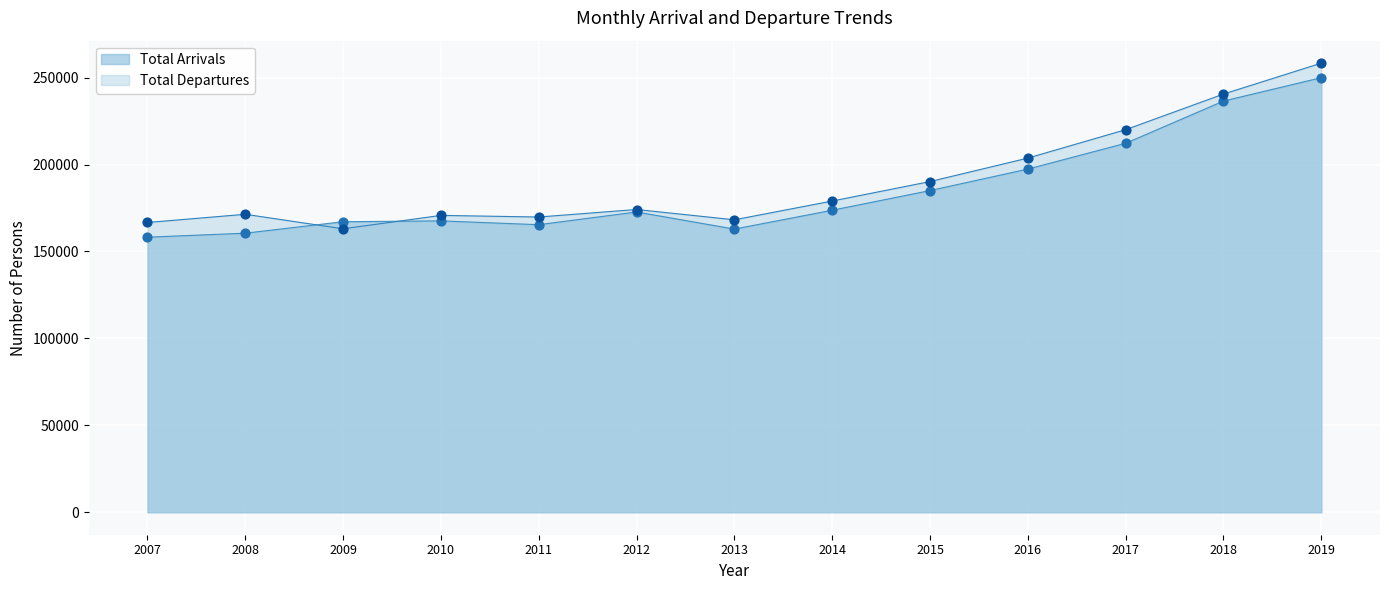

Which series has the largest total across all categories?

Total Departures